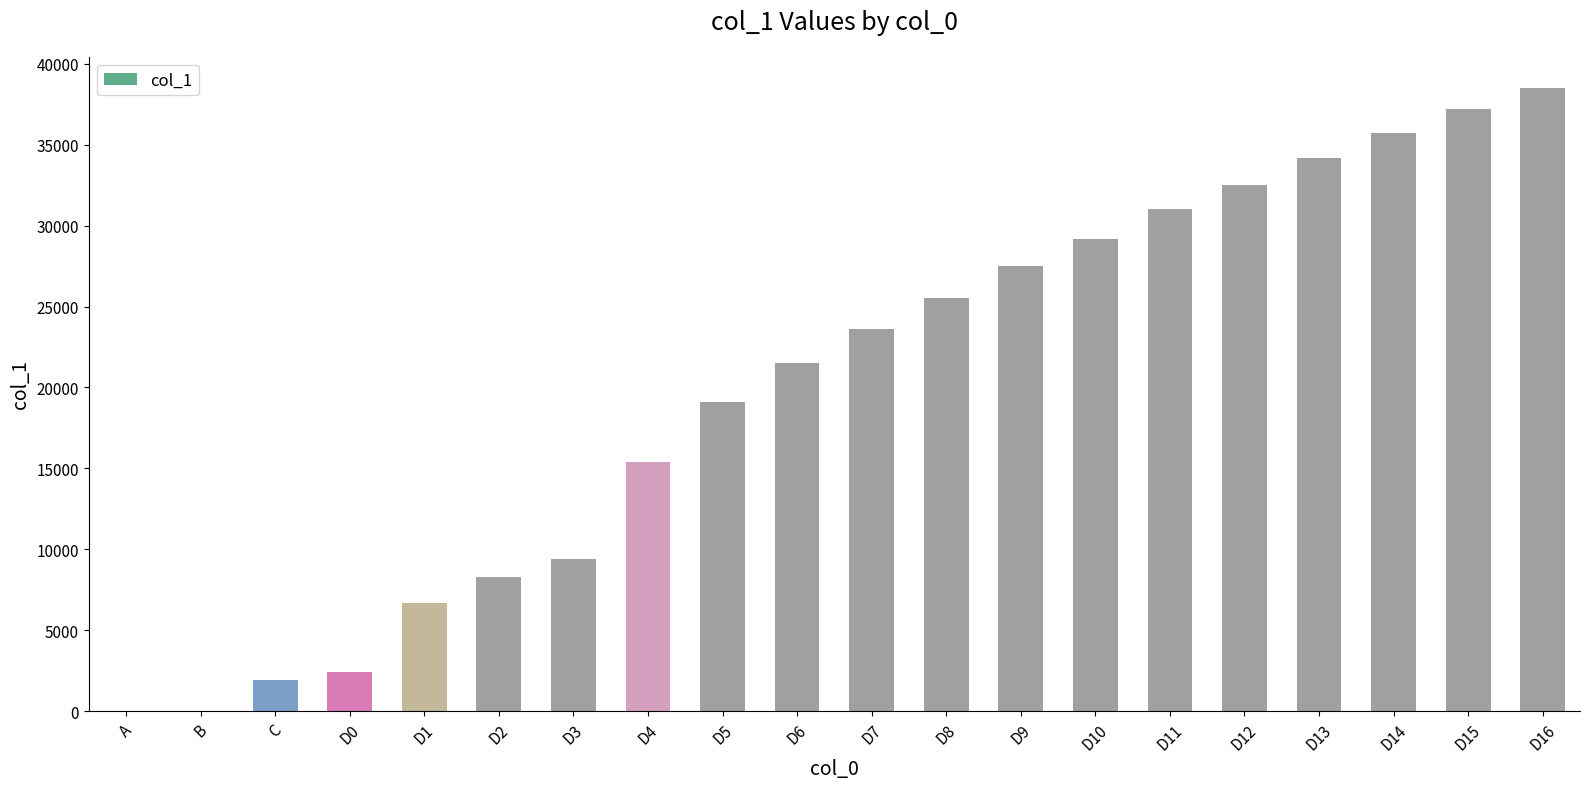

What is the sum of all values?

399600